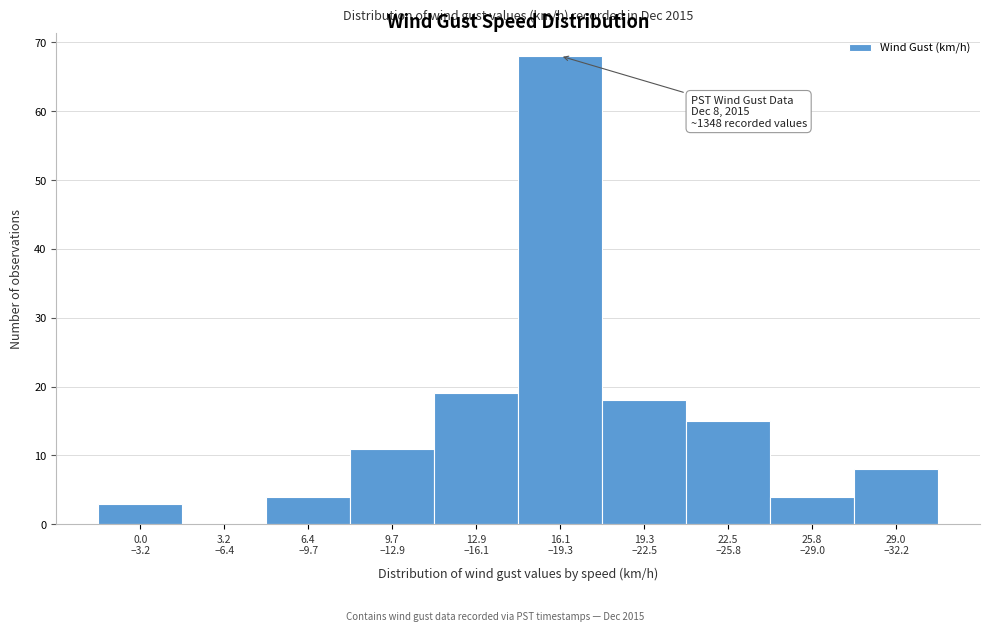

What is the sum of all values?

150